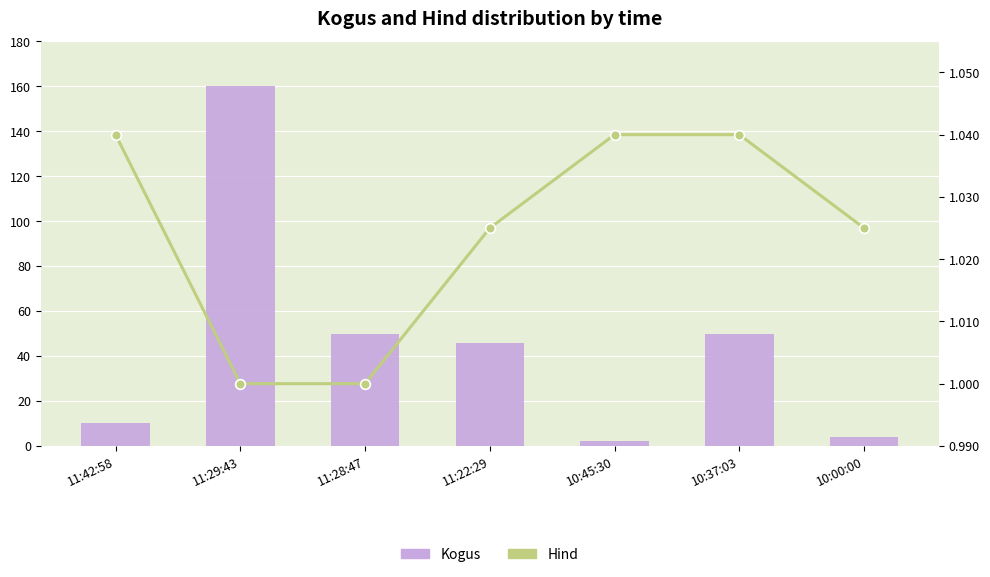

Which series has the largest total across all categories?

Kogus